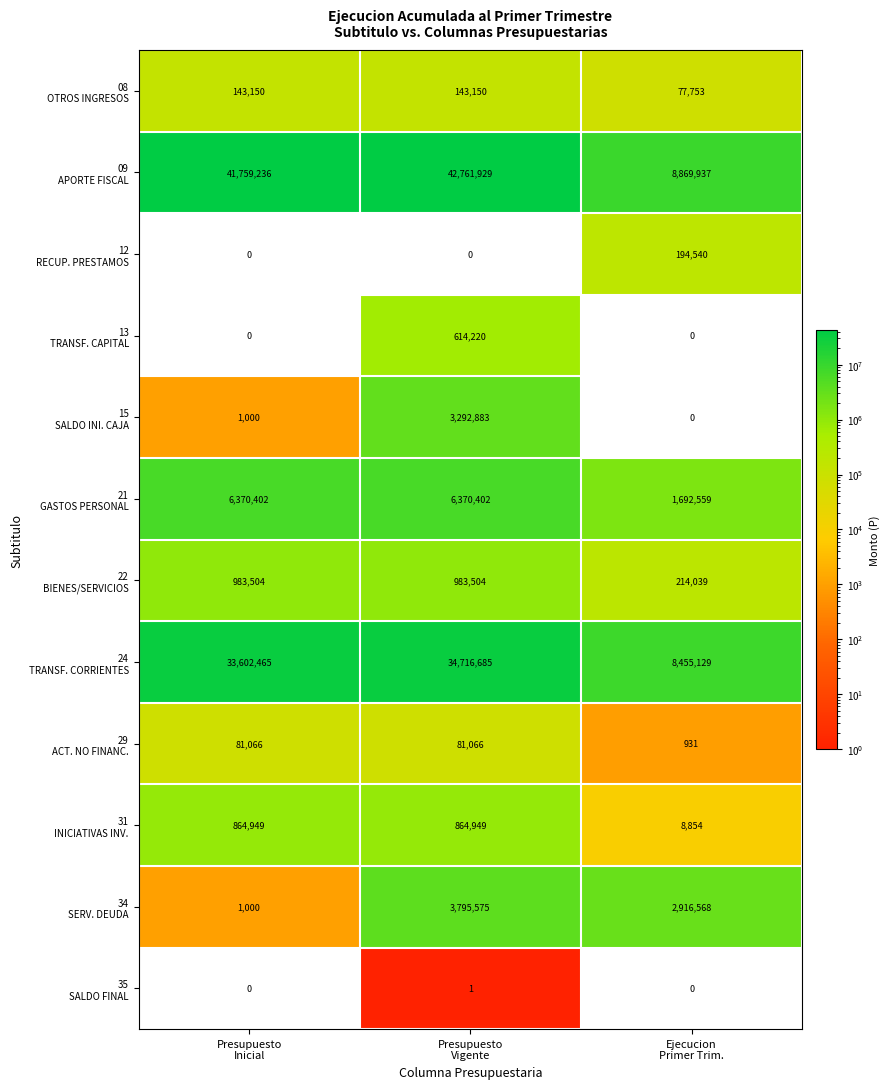

Count the number of categories in the chart.

3